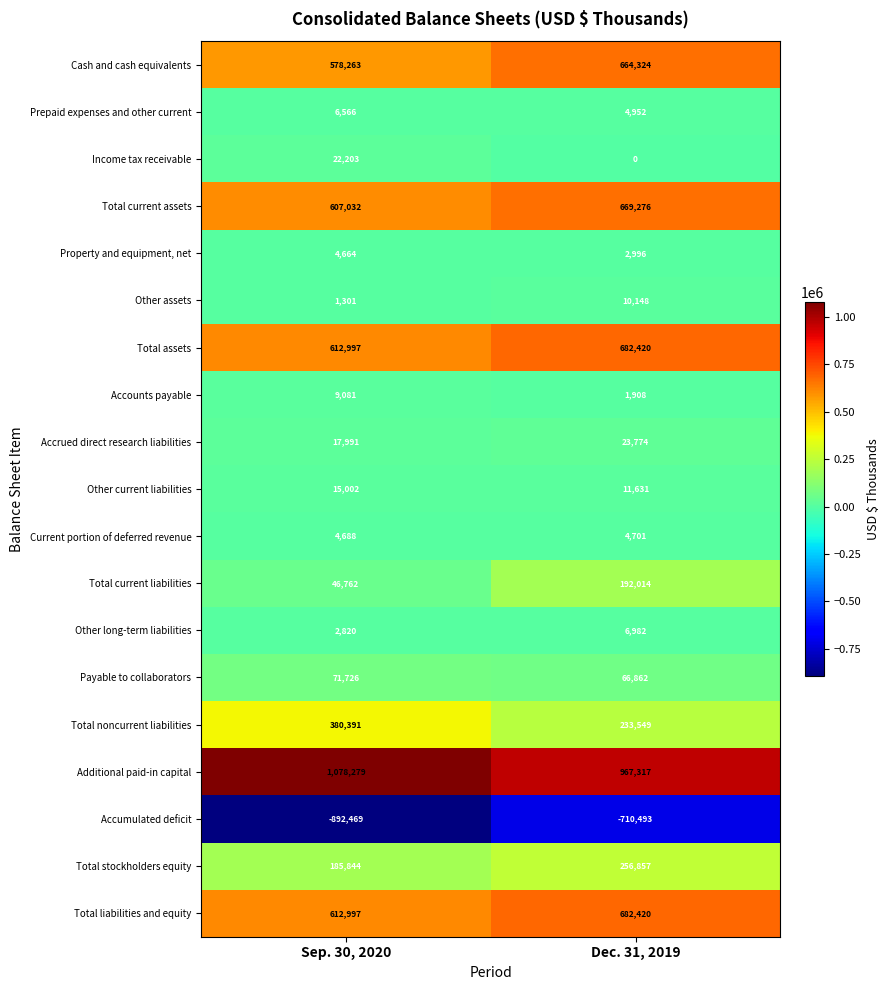

Is it true that Accumulated deficit equals -582779 at Sep. 30, 2020?

False